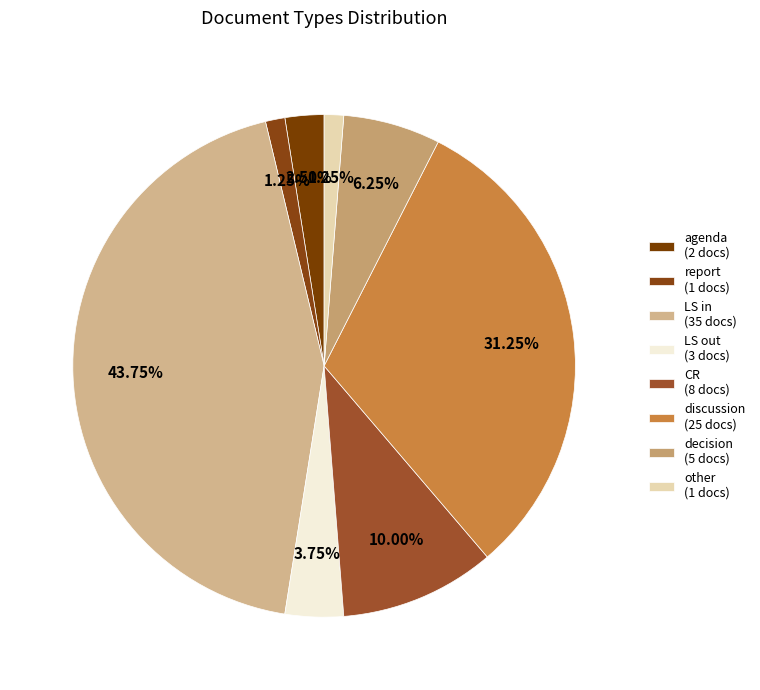

How many segments does this pie chart have?

8